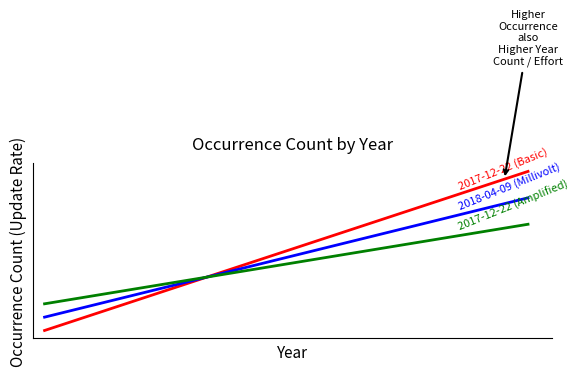

Is this an area chart (filled region under the line)?

No